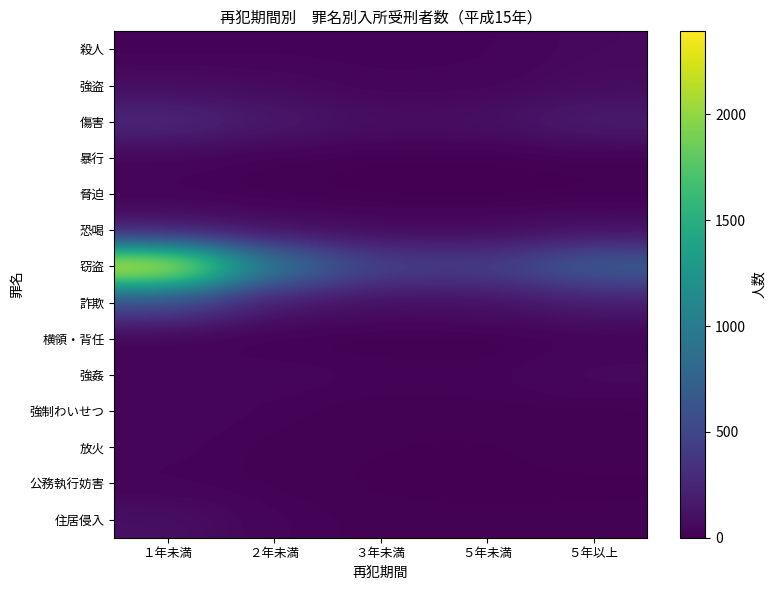

What is the spread (max minus min) of values at ５年以上?

718